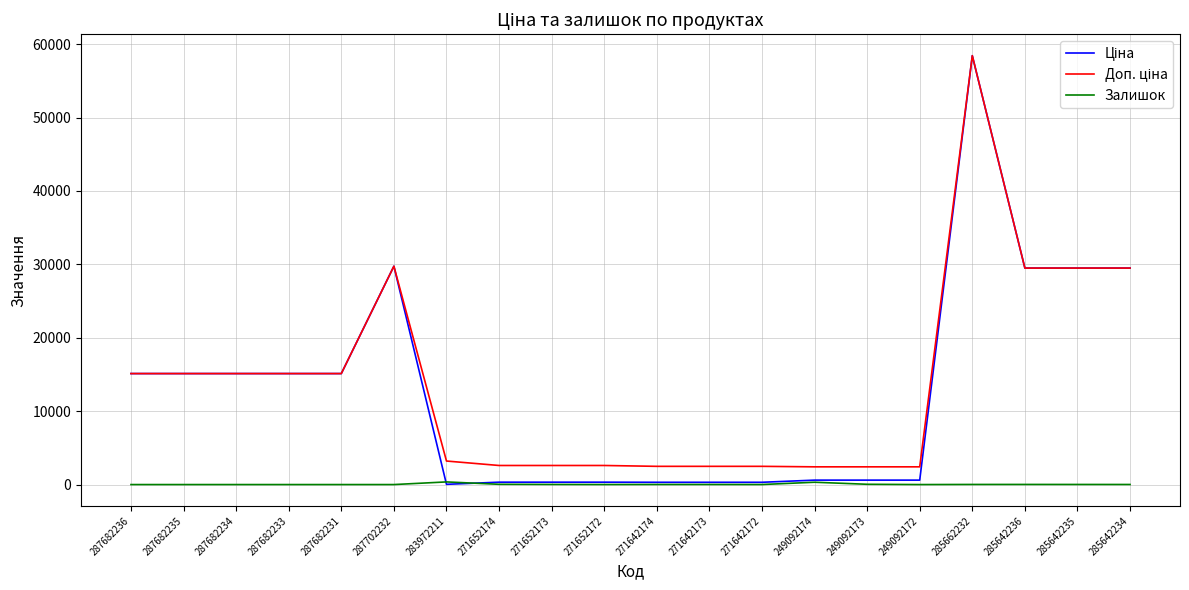

What is the total value across all series at 287682231?

30240.0